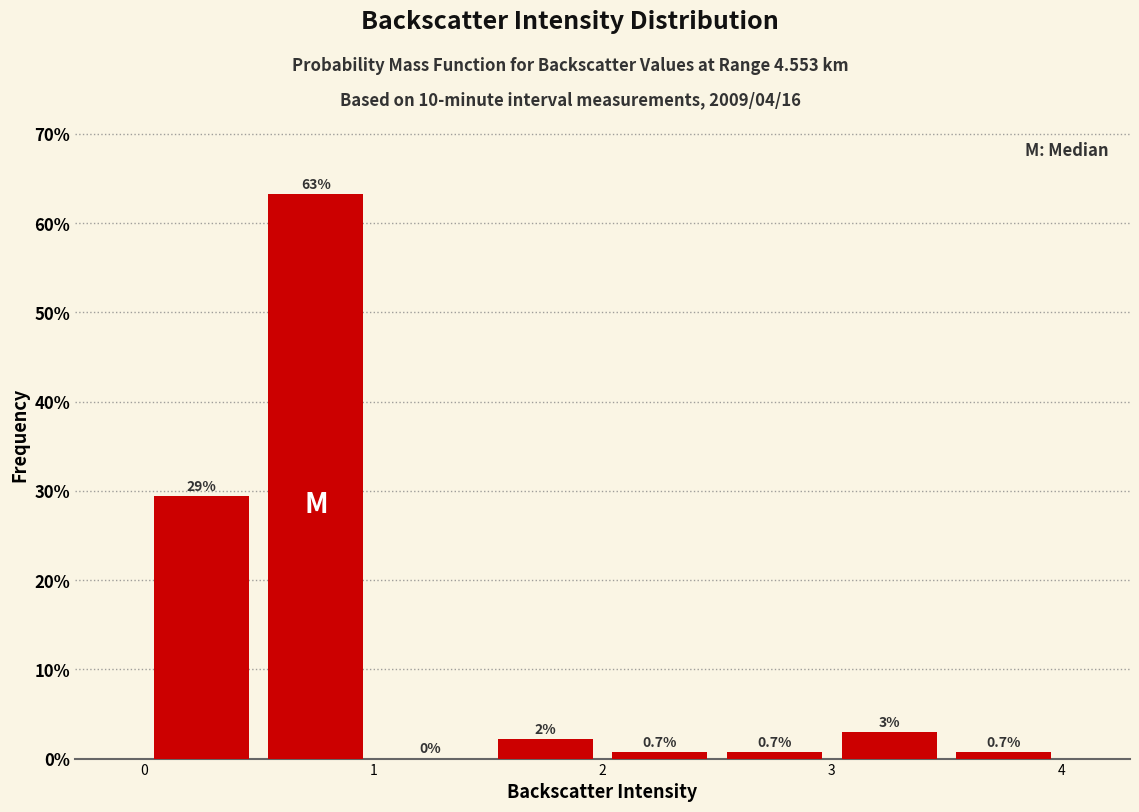

Over which range of the x-axis is the bar tallest?

0.5 to 1.0